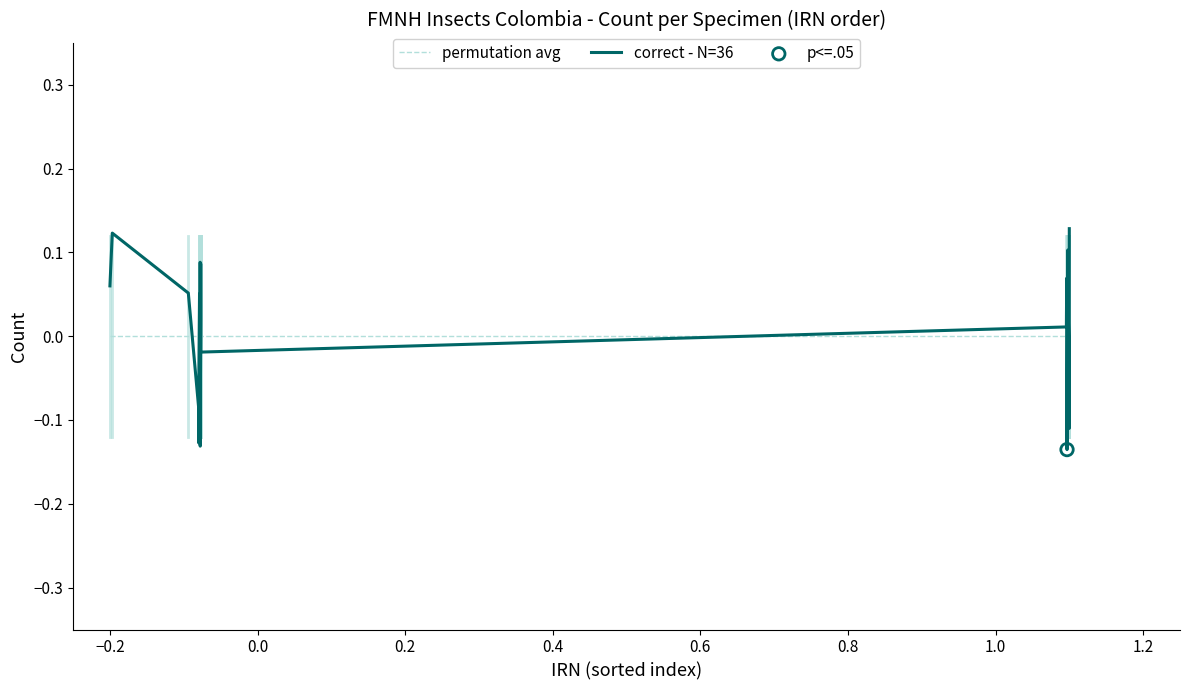

Which series has the largest range (max minus min)?

correct - N=36